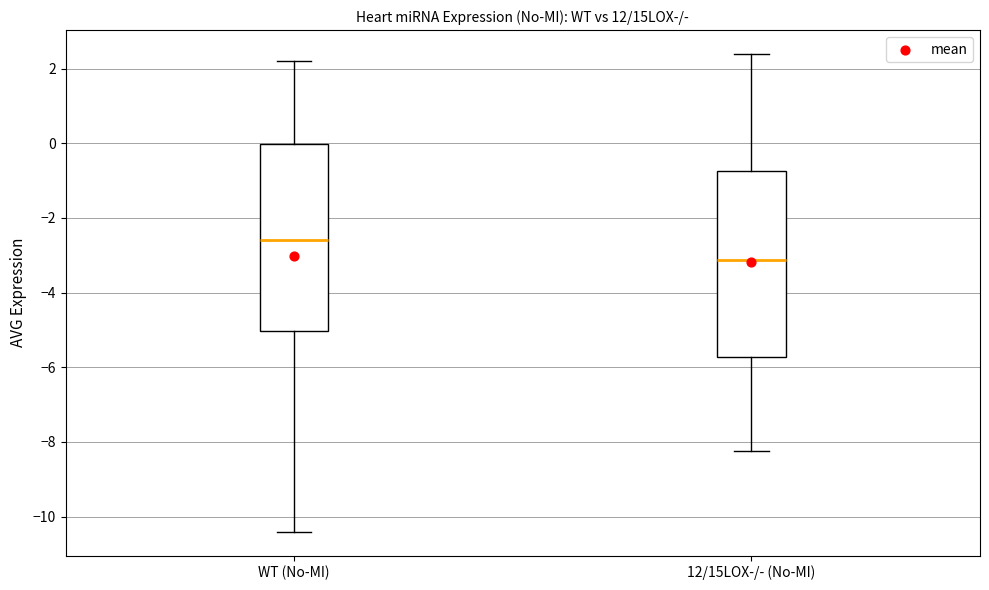

Reading left to right, transcribe this box plot: for each box, give where its median line is, the range the box spans, and where its two whiskers end, as read against the y-axis. The values are not printed on the chart, so give them approximately, as read against the axis.

WT (No-MI): median -2.6, box -5.0 to 0.0, whiskers -10.4 to 2.2
12/15LOX-/- (No-MI): median -3.2, box -5.8 to -0.8, whiskers -8.2 to 2.4